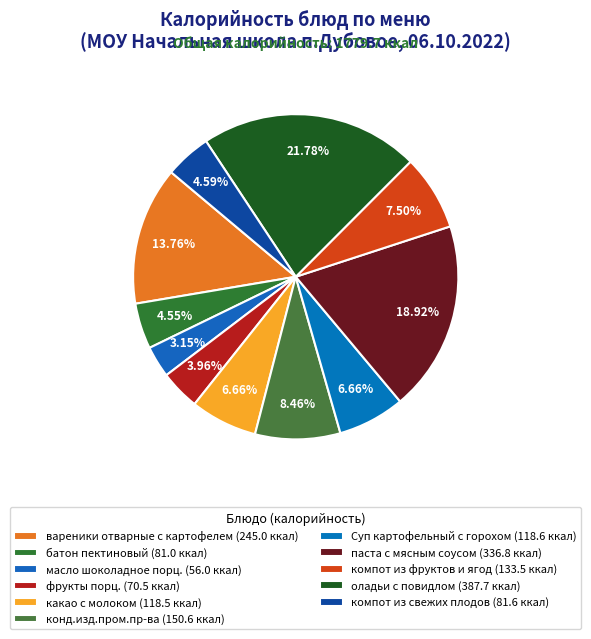

To the nearest percent, what is the difference between the компот из фруктов и ягод and какао с молоком slice percentages?

1%